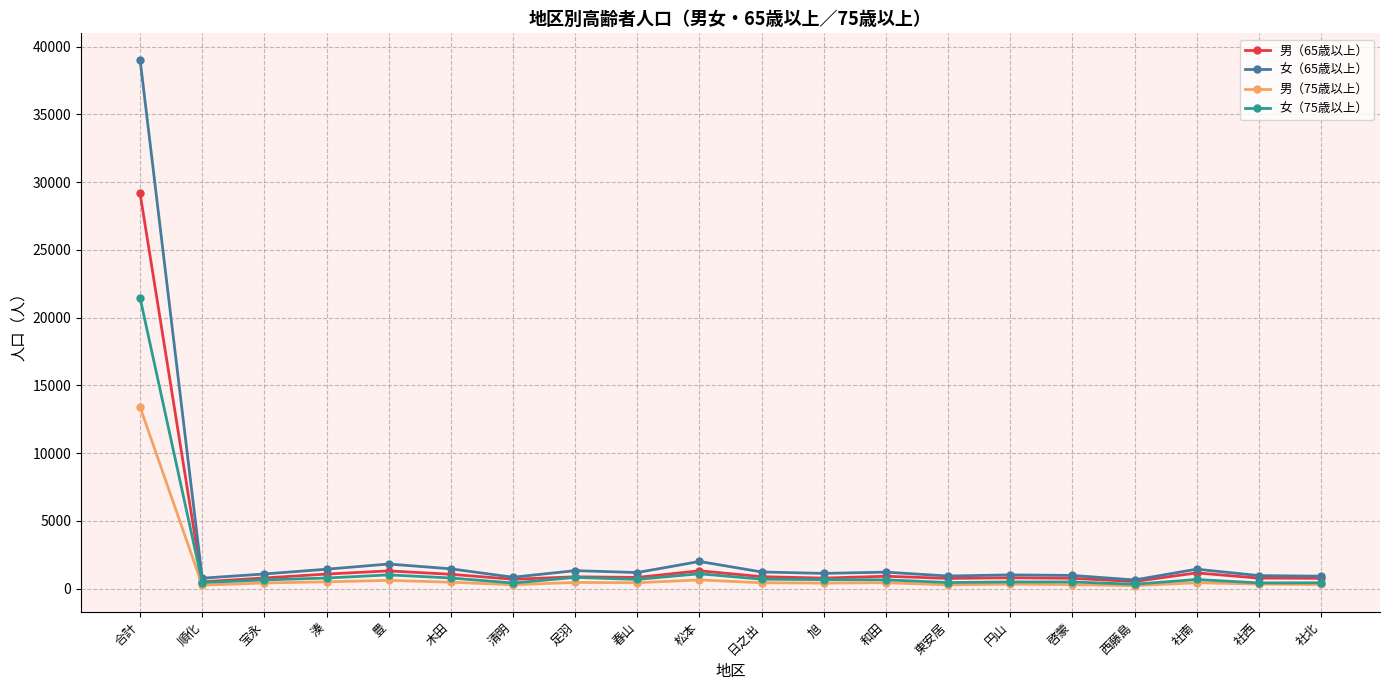

At which label does 女（65歳以上） reach its peak?

合計